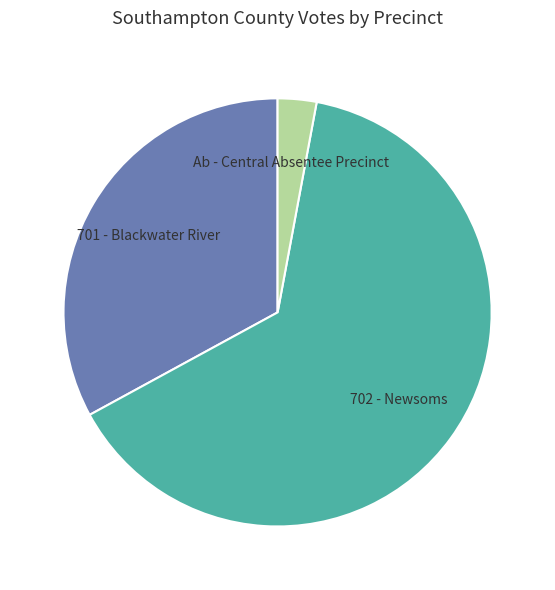

Is it true that 701 - Blackwater River is 24% of the pie?

False